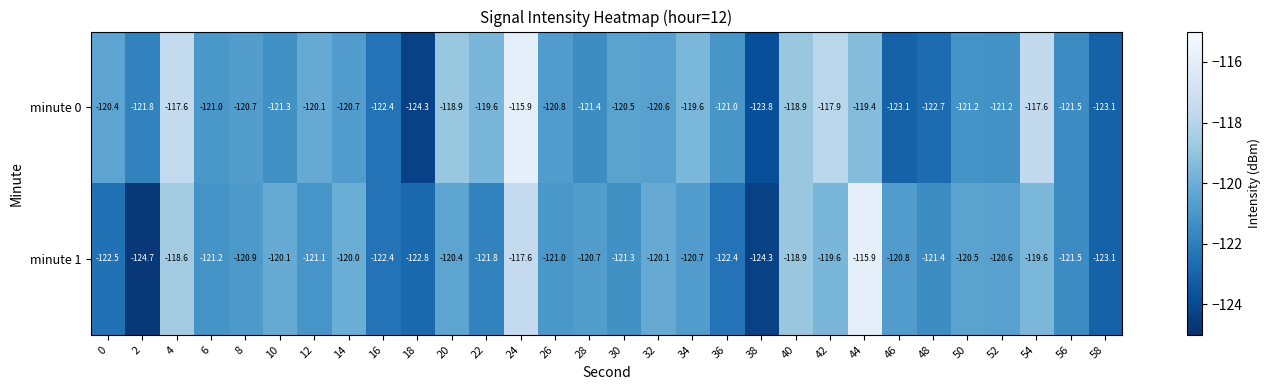

Rank the series at 48 from highest to lowest value.

minute 1, minute 0